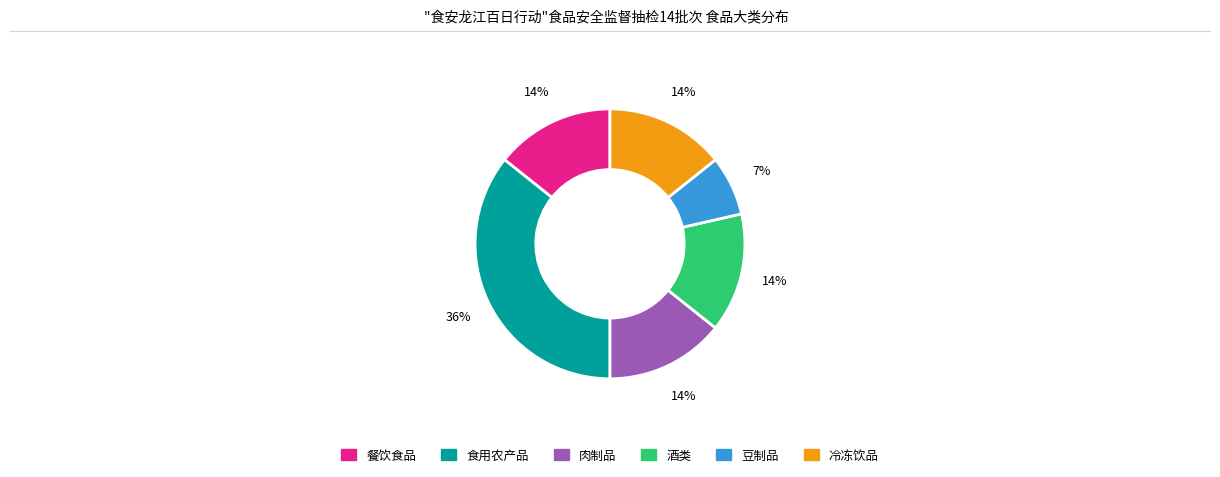

Do 餐饮食品 and 酒类 together represent more than half of the pie?

No